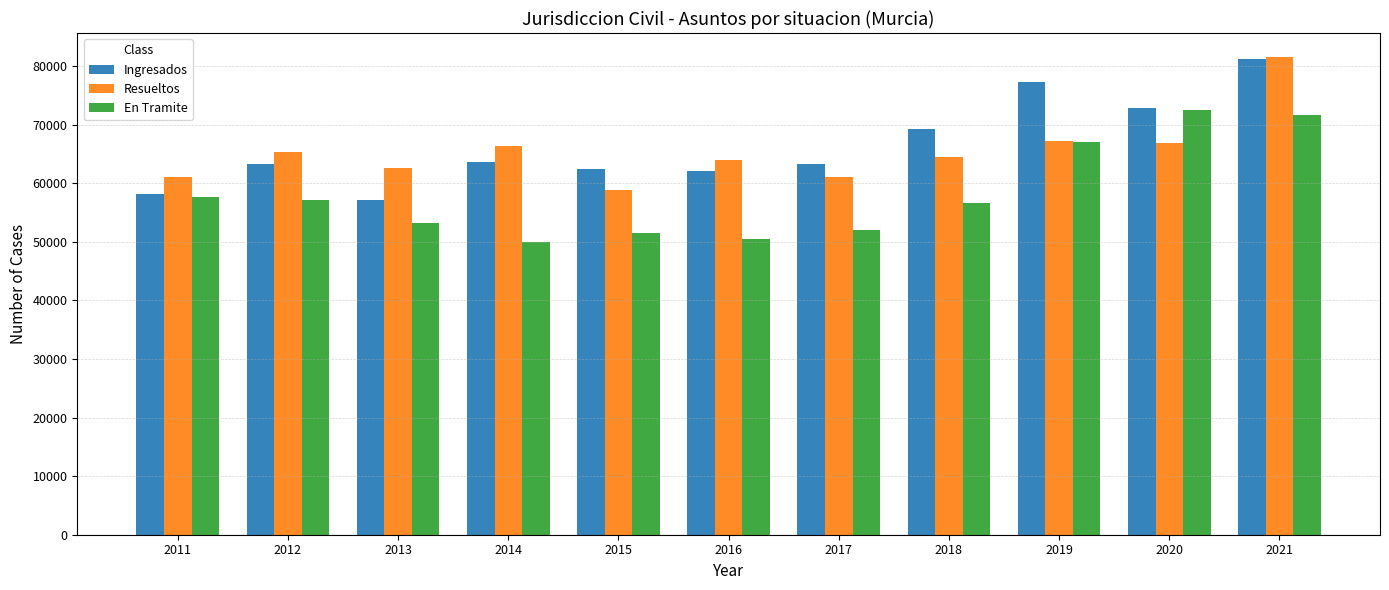

Where is Ingresados nearest to the value 69154?

2018